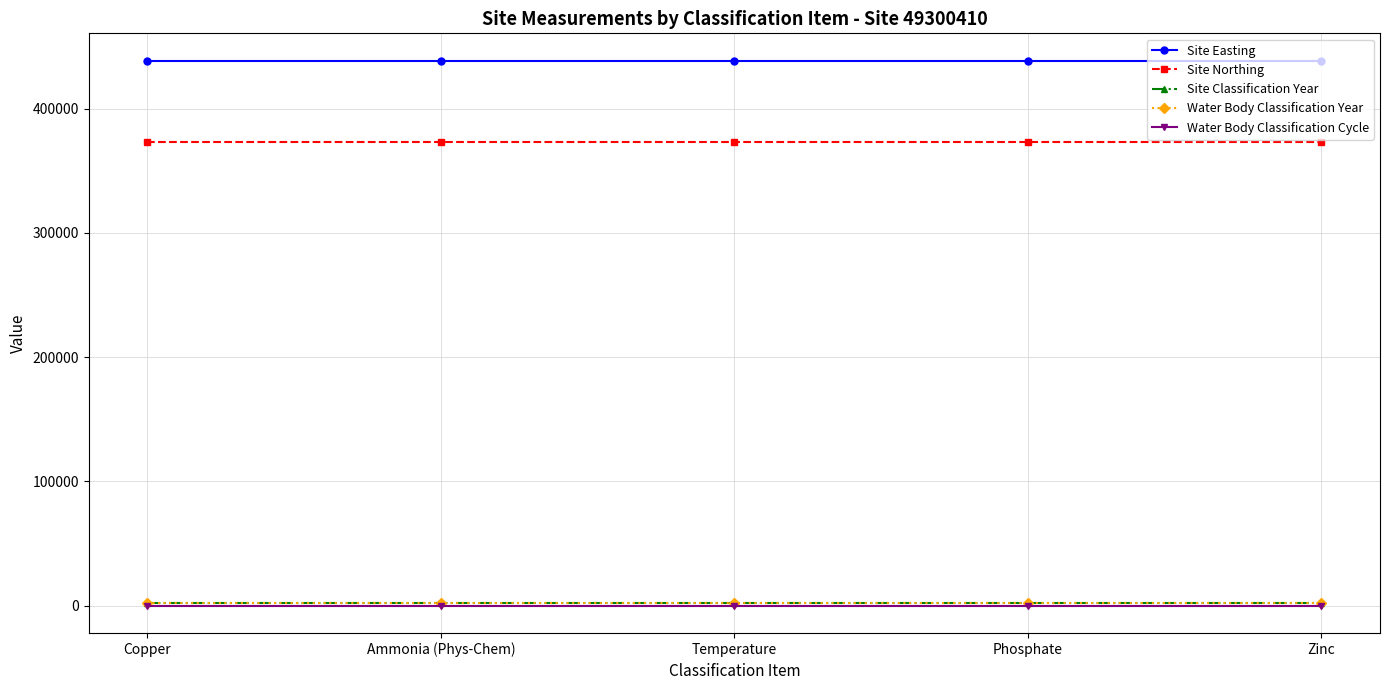

Is this an area chart (filled region under the line)?

No